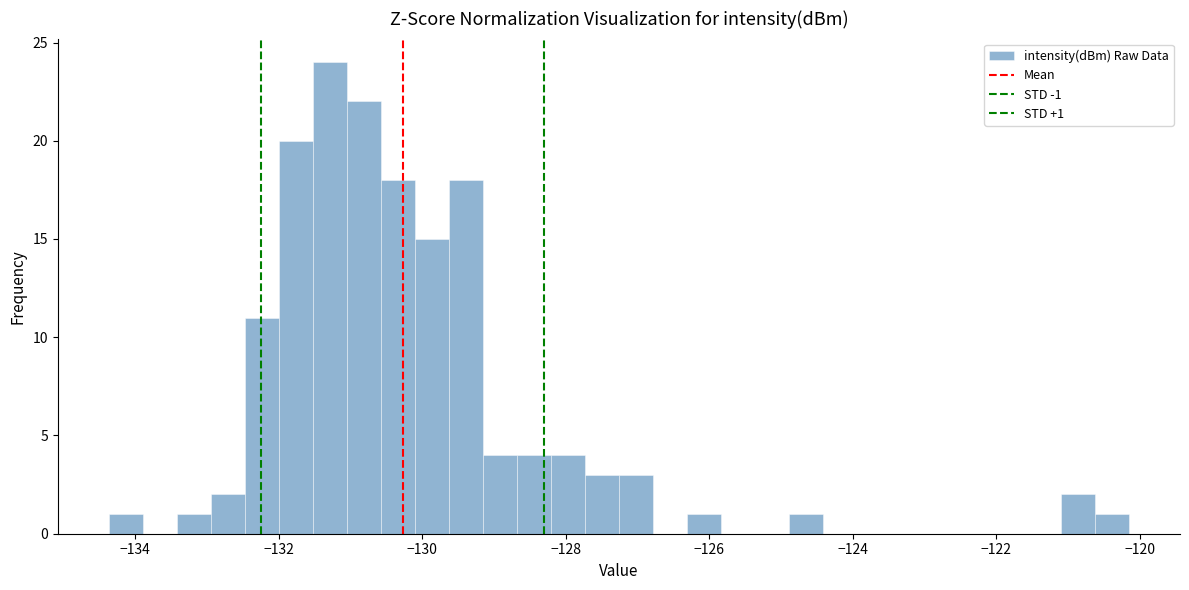

Around what value on the x-axis is the tallest bar? Give the approximate position of its centre, as read against the axis.

-131.2